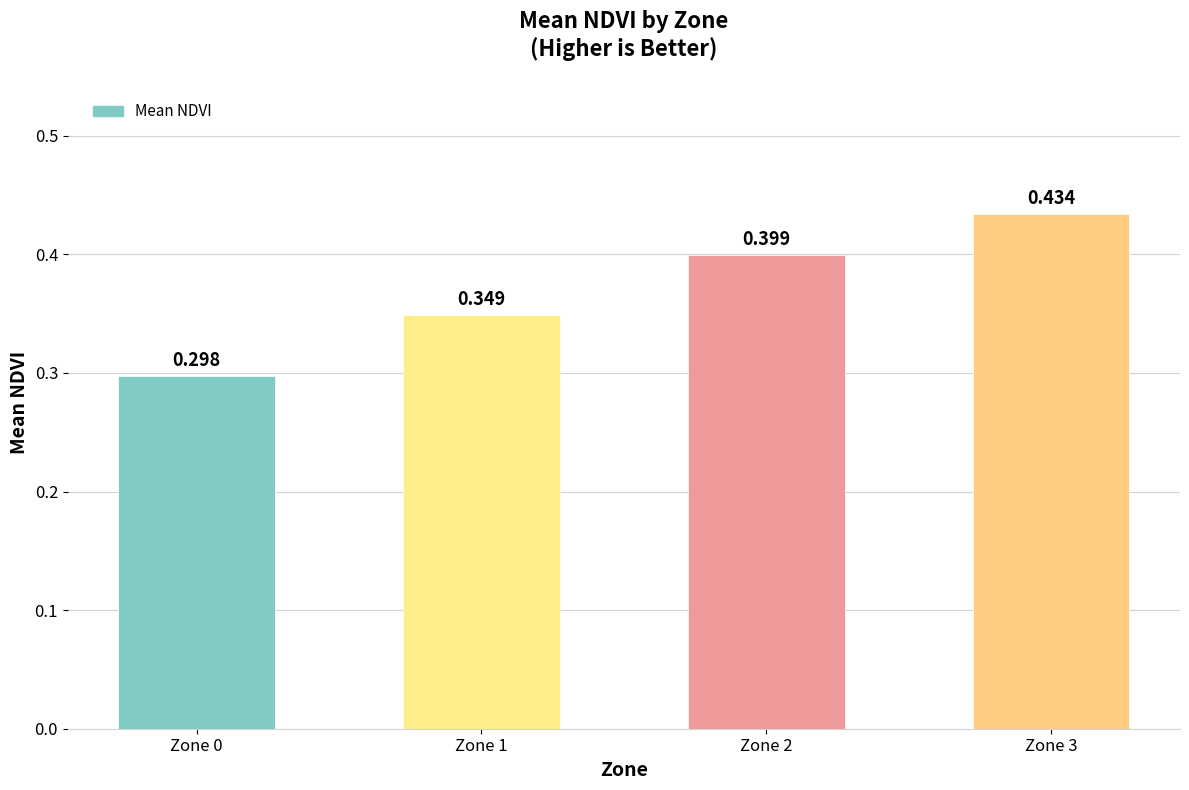

List the labels in order of value, largest first.

Zone 3, Zone 2, Zone 1, Zone 0